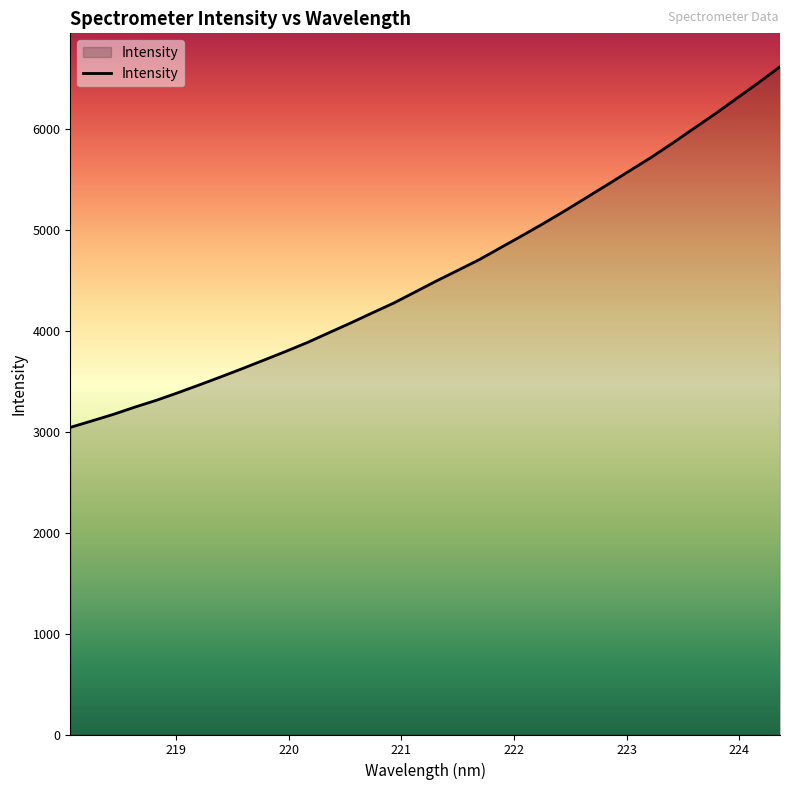

What is the maximum value shown in the chart?

6617.3